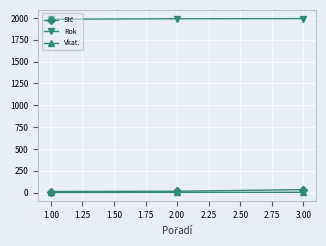

What is the greatest value displayed?

1993